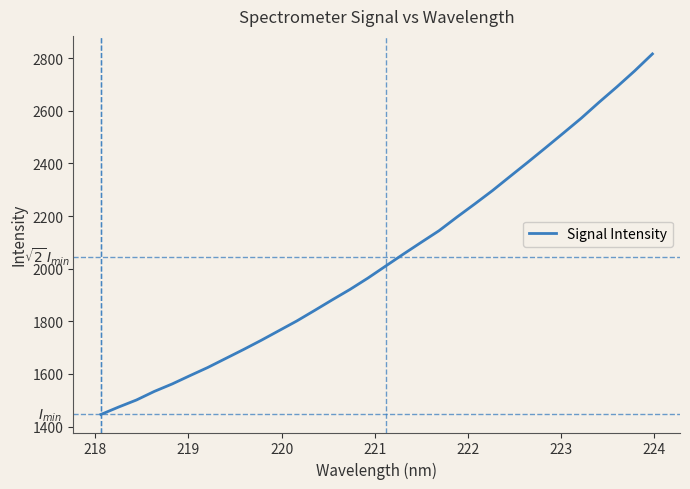

What is the greatest value displayed?

2816.0